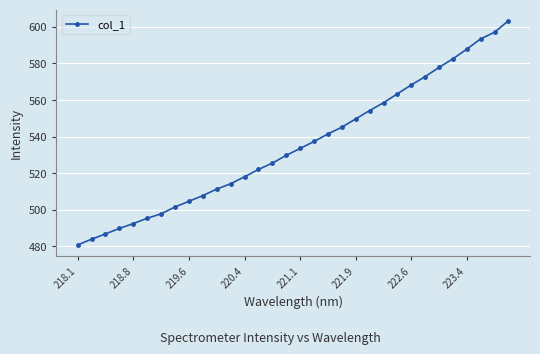

What is the average value?

535.3